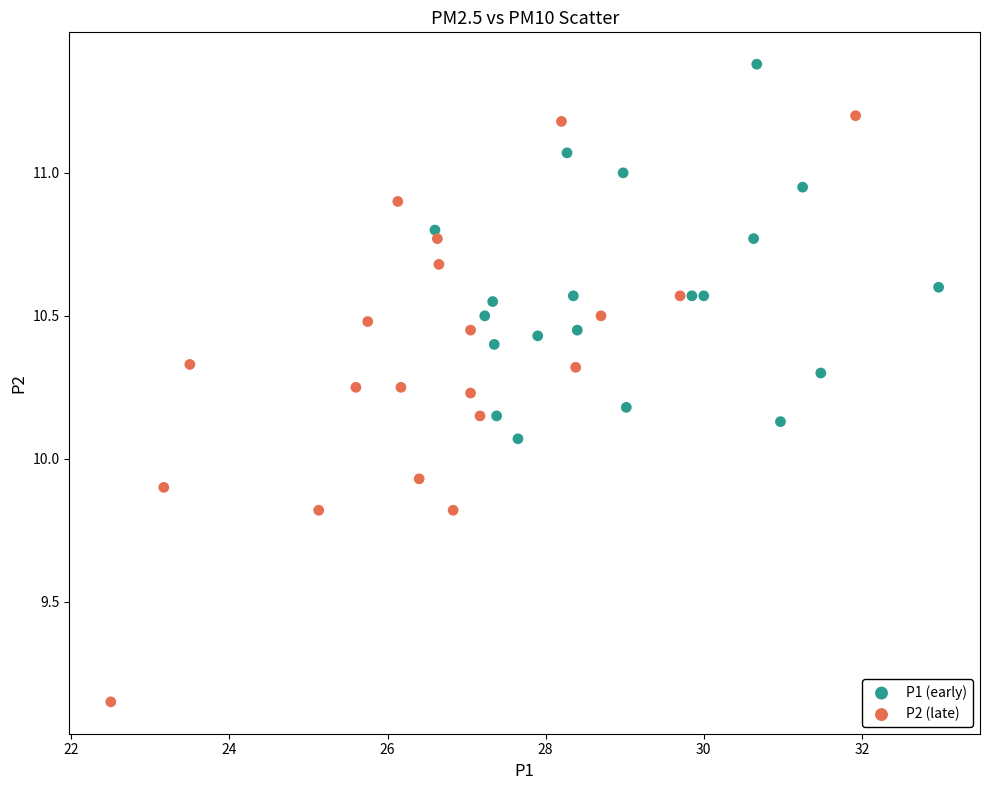

Which series contains the lowest Y value?

P2 (late)